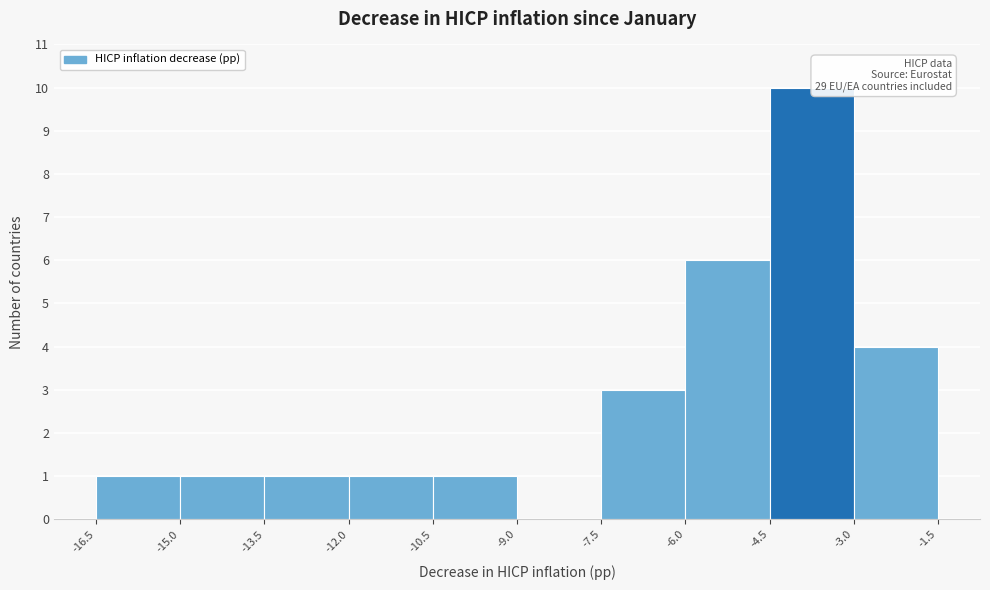

Which range on the x-axis has the tallest bar?

-4.5 to -3.0